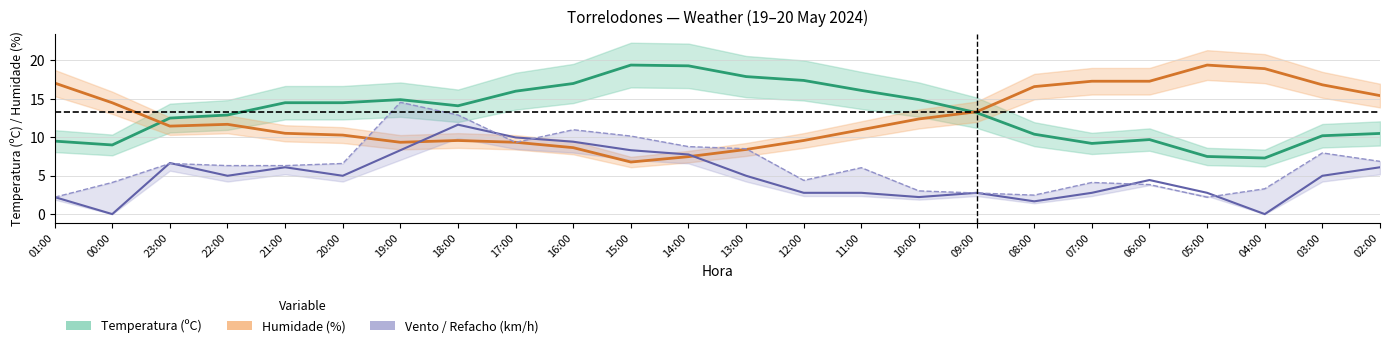

What is the label of the 8th point from the right?

09:00